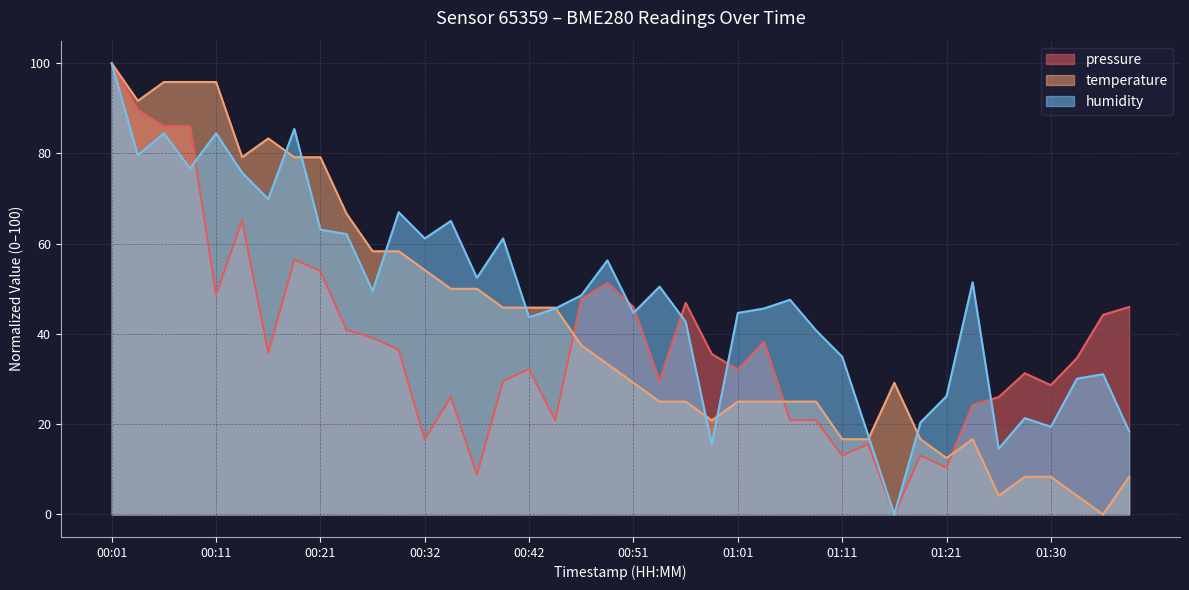

What is the maximum value shown in the chart?

100.0